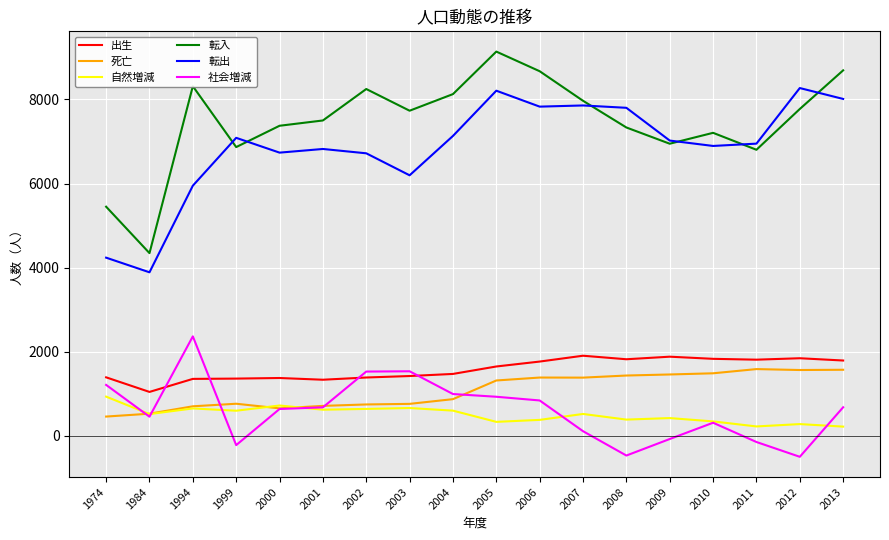

How many lines are shown in the chart?

6